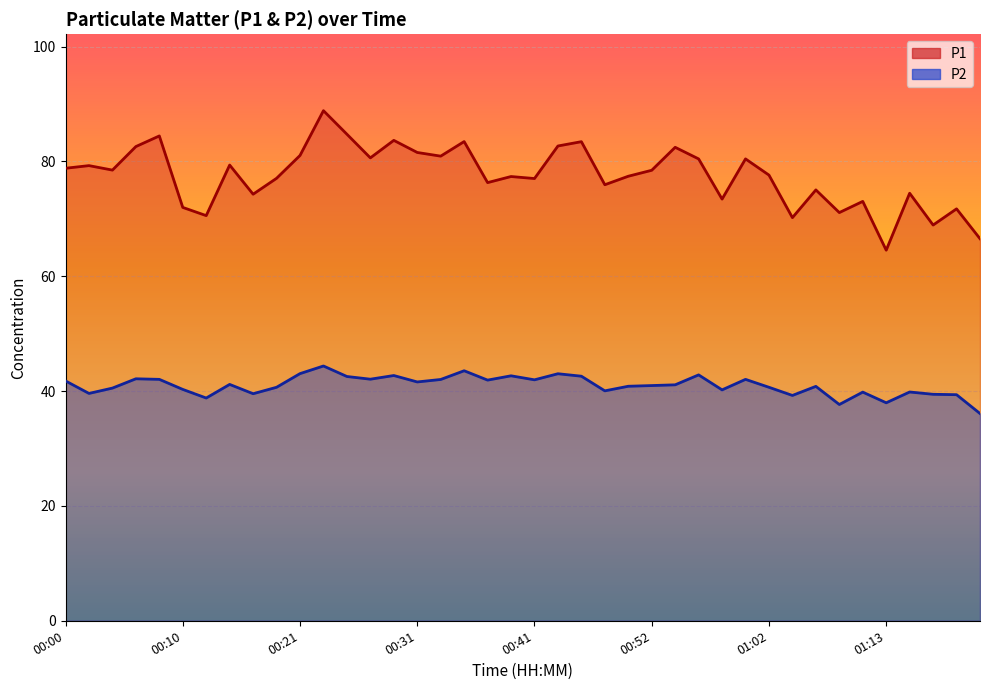

Where does the P2 line series first go above 41?

00:00